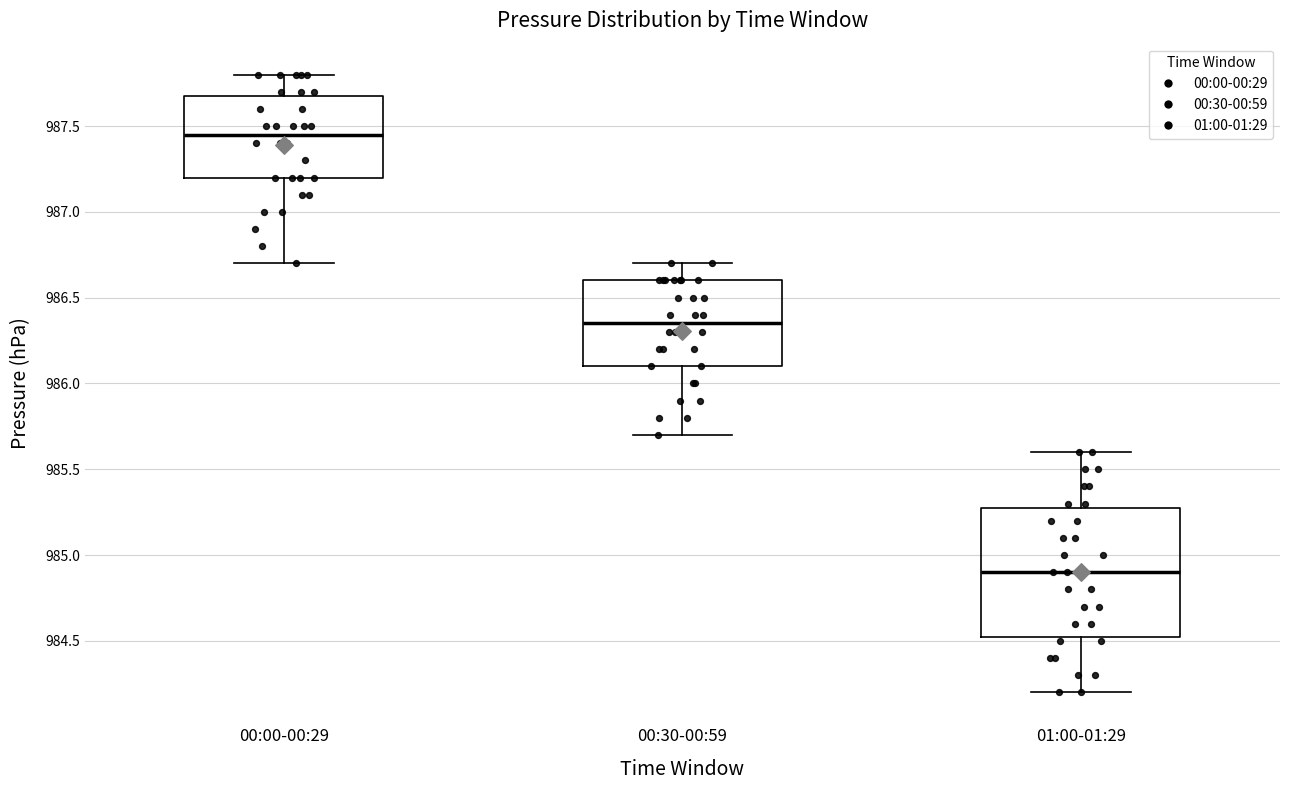

Reading left to right, transcribe this box plot: for each box, give where its median line is, the range the box spans, and where its two whiskers end, as read against the y-axis. The values are not printed on the chart, so give them approximately, as read against the axis.

00:00-00:29: median 987.45, box 987.20 to 987.70, whiskers 986.70 to 987.80
00:30-00:59: median 986.35, box 986.10 to 986.60, whiskers 985.70 to 986.70
01:00-01:29: median 984.90, box 984.55 to 985.30, whiskers 984.20 to 985.60